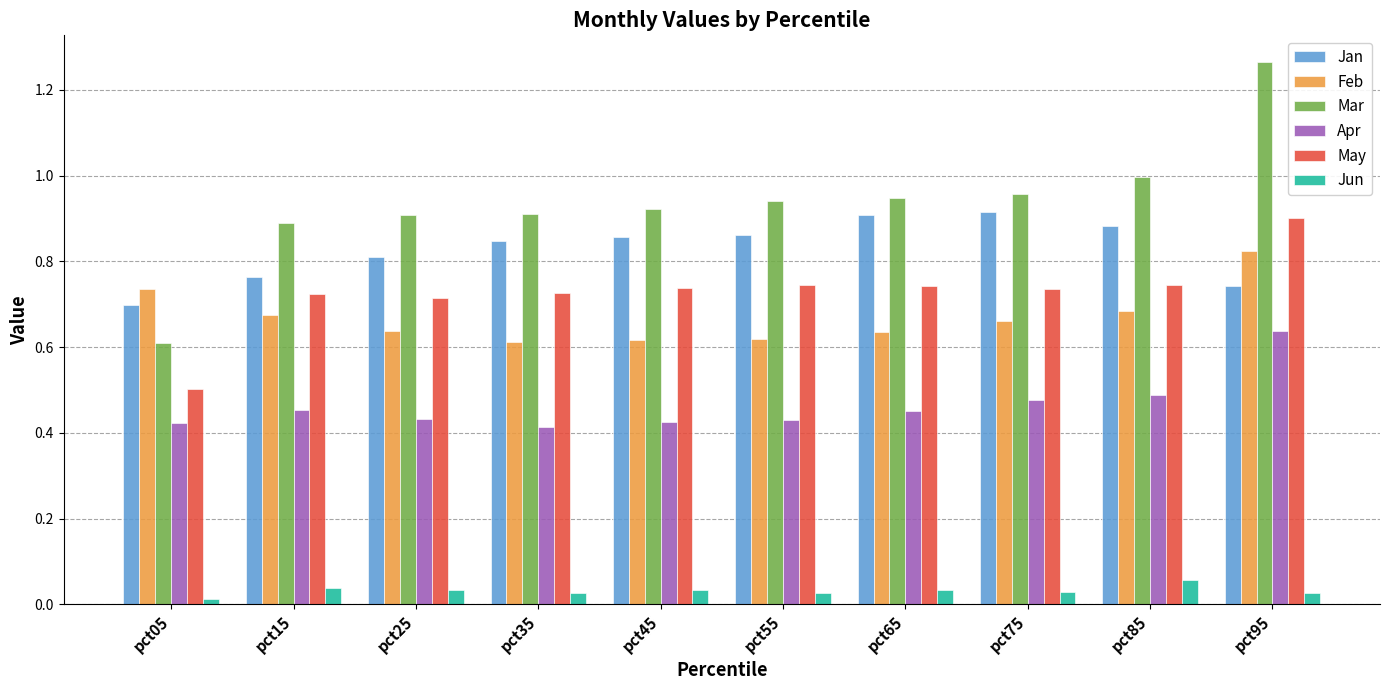

What are all the series names shown in the legend?

Jan, Feb, Mar, Apr, May, Jun